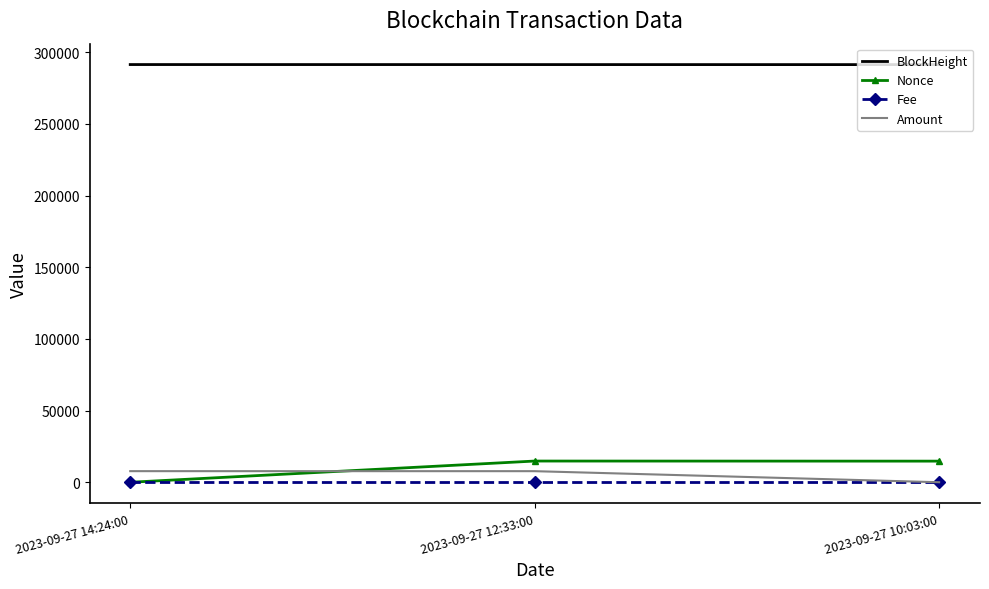

The Fee series shows 0.1 at 2023-09-27 10:03:00. True or false?

True